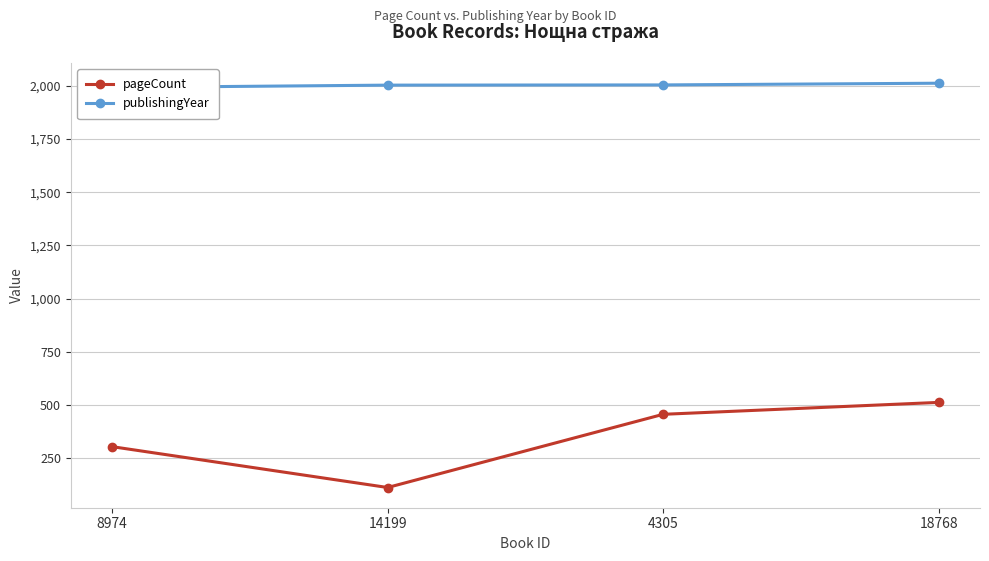

How many data points in pageCount are less than 456?

2